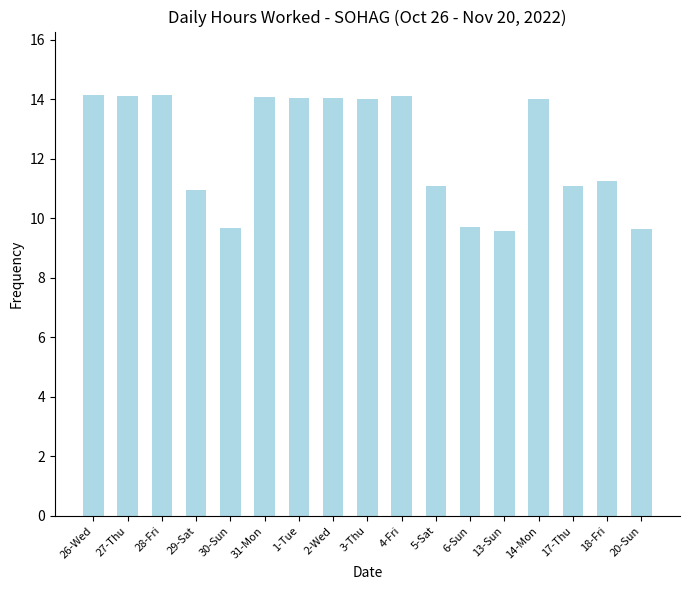

The chart shows a value of 4.6 at 20-Sun. True or false?

False